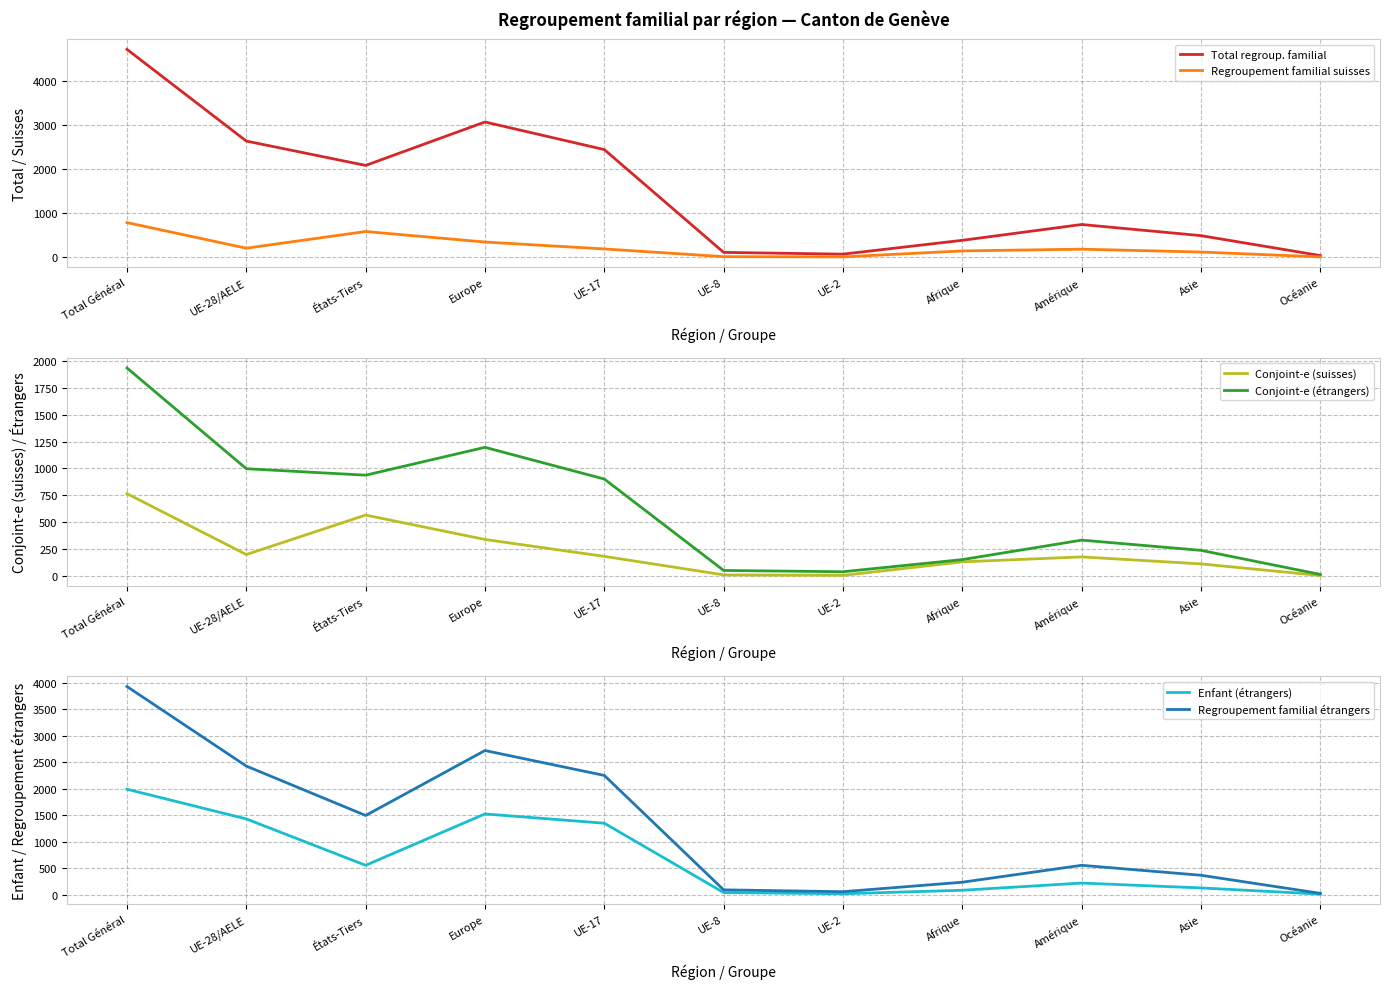

What is the label of the 9th point from the left?

Amérique